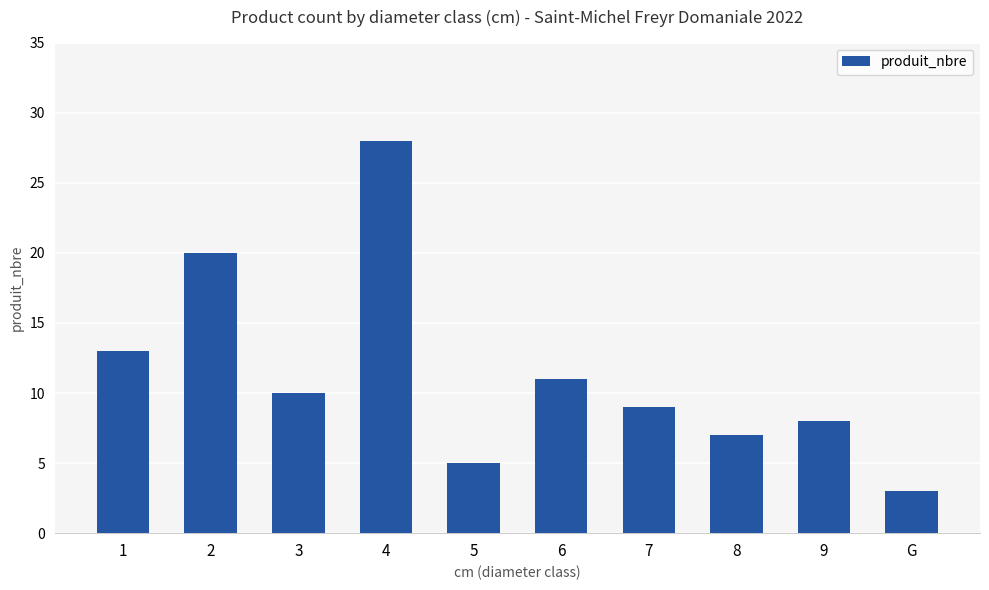

At which label is the value closest to 15?

1